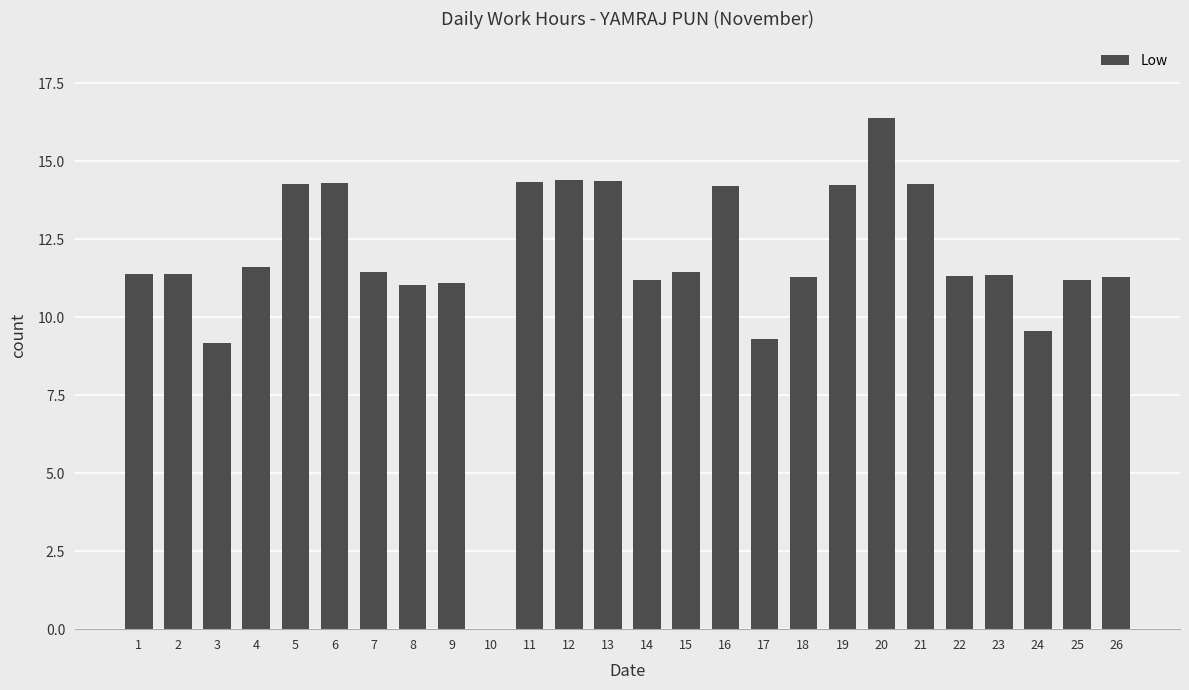

What is the average value?

11.8